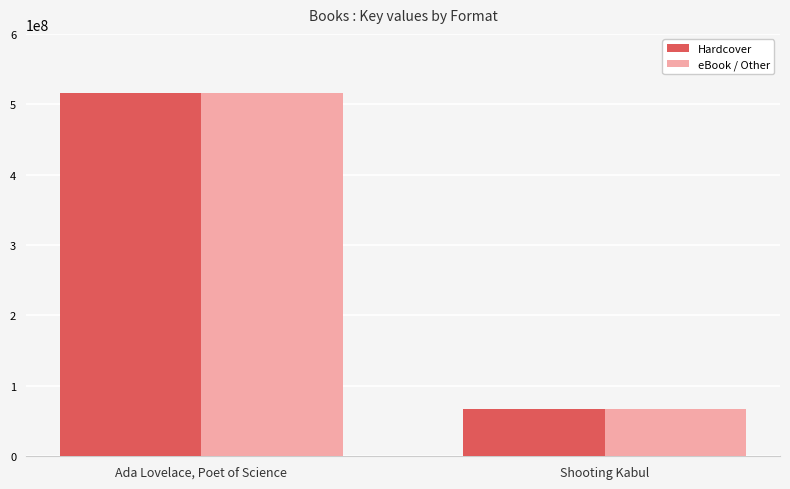

How many data points in eBook / Other are less than 515913524?

1